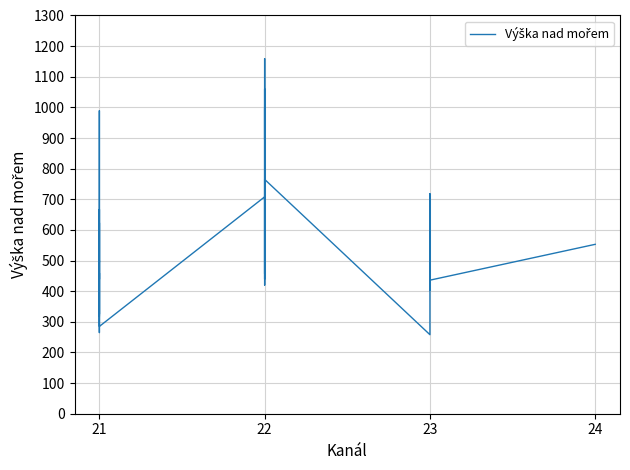

How many lines are shown in the chart?

1